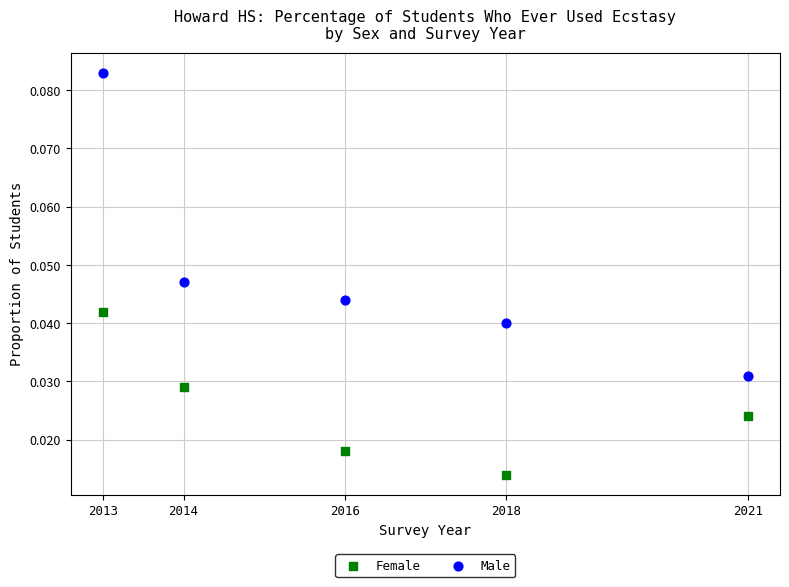

Which series reaches the maximum Y coordinate?

Male